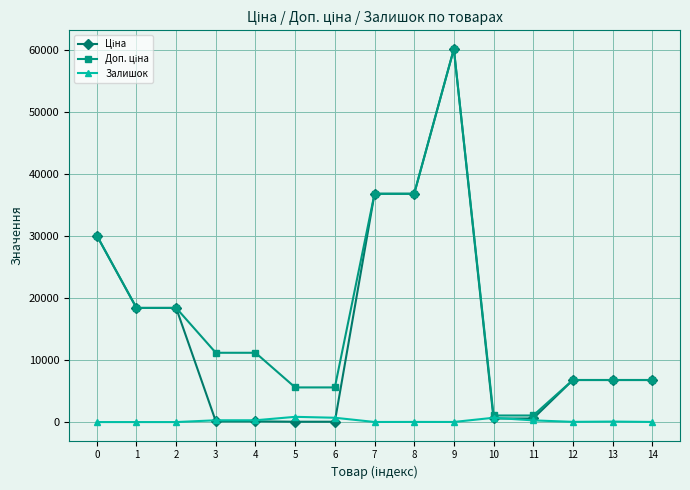

Does the chart have visible grid lines?

Yes